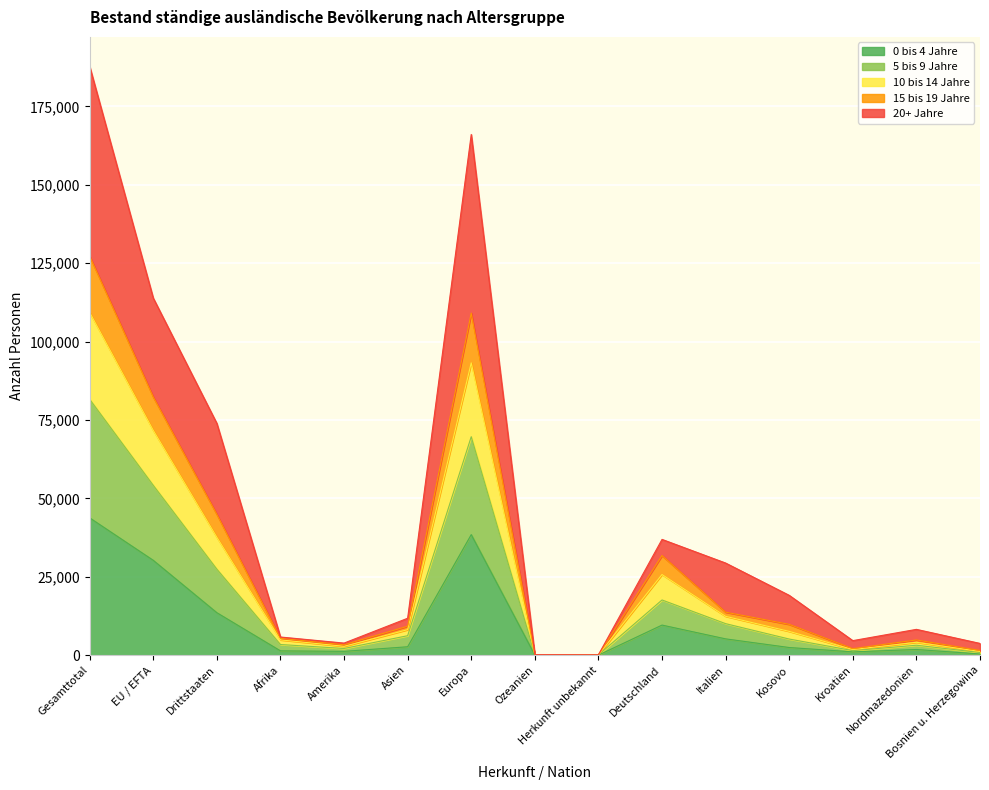

At which category is the sum across all series the highest?

Gesamttotal